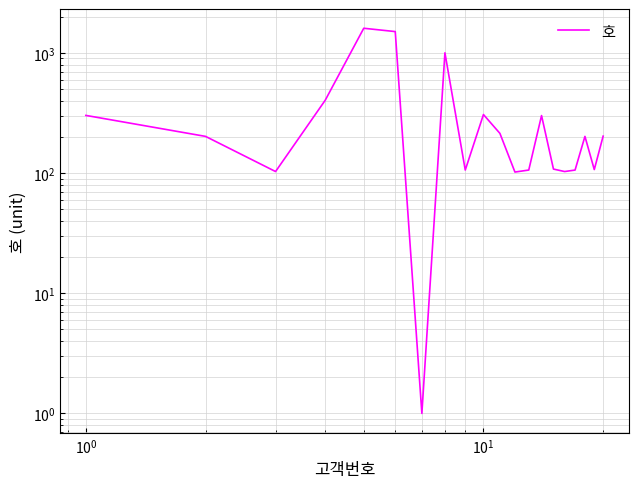

What is the minimum value shown in the chart?

1